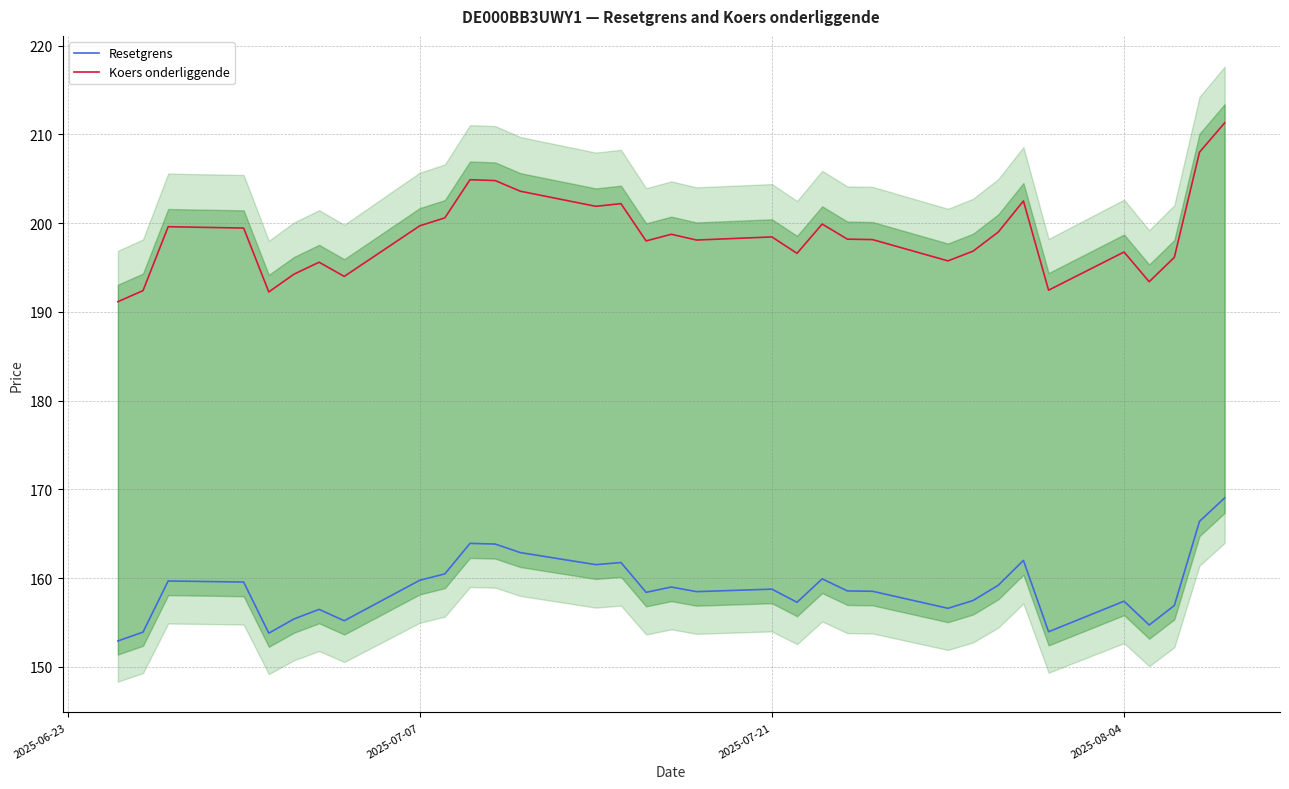

What is the highest value of the Koers onderliggende series?

211.3